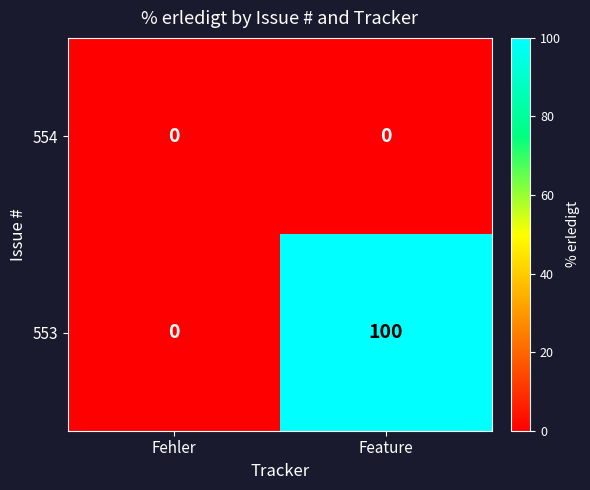

What is the greatest value displayed?

100